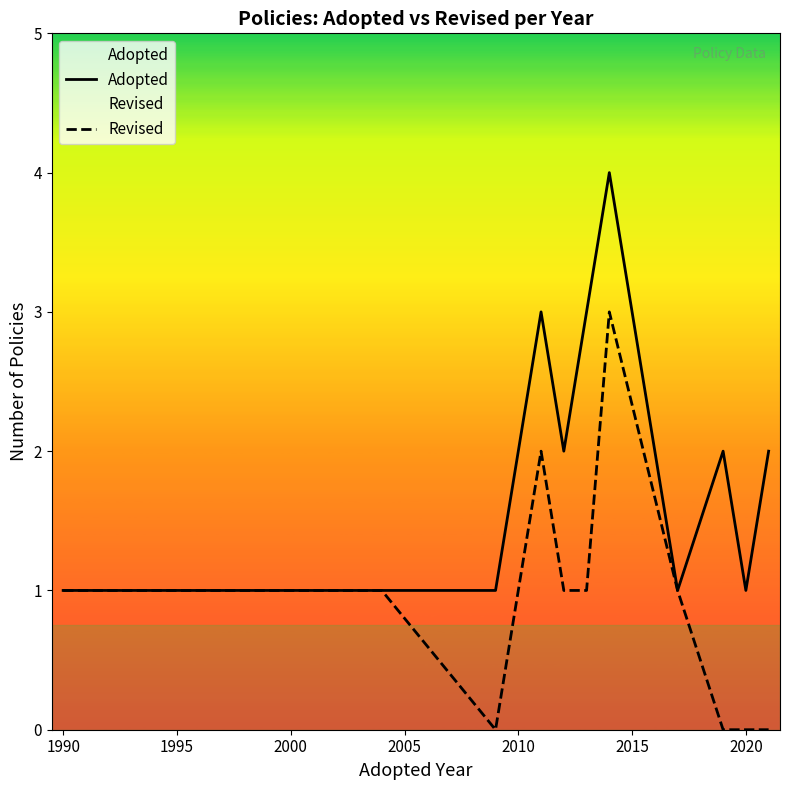

Does the chart display data point markers on the line(s)?

No